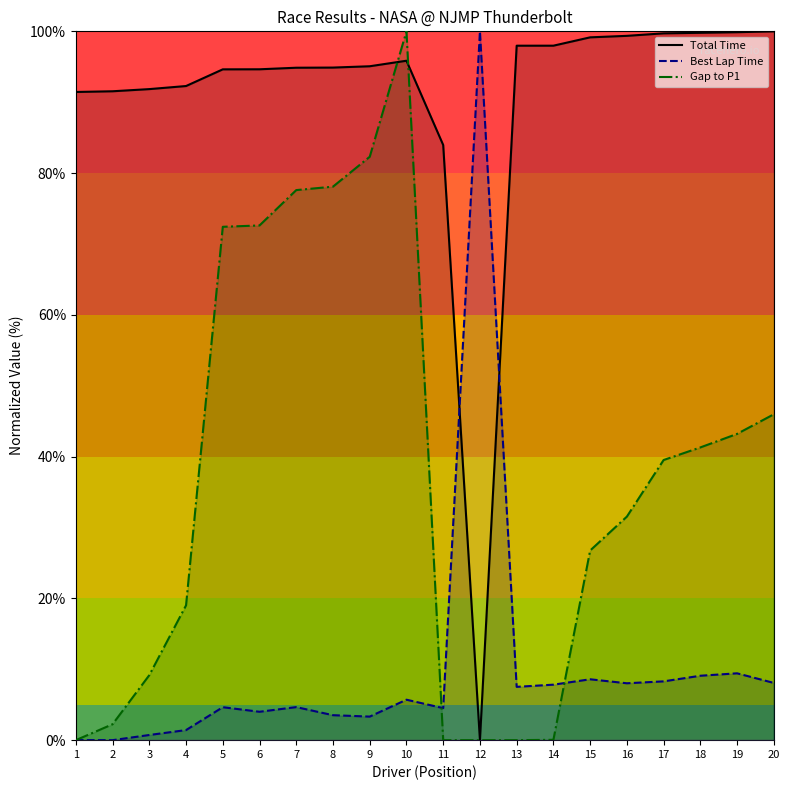

True or false: Gap to P1 has a value of 13.1 at 18.

False